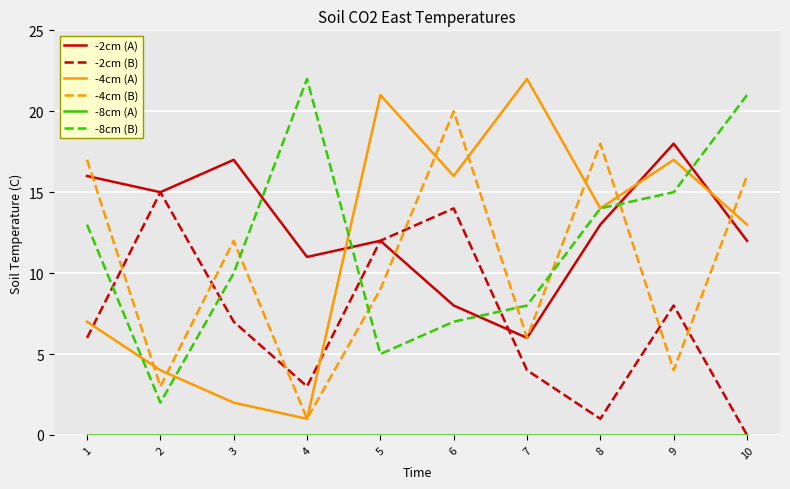

Between which two adjacent categories do -2cm (A) and -4cm (B) first intersect?

1 and 2